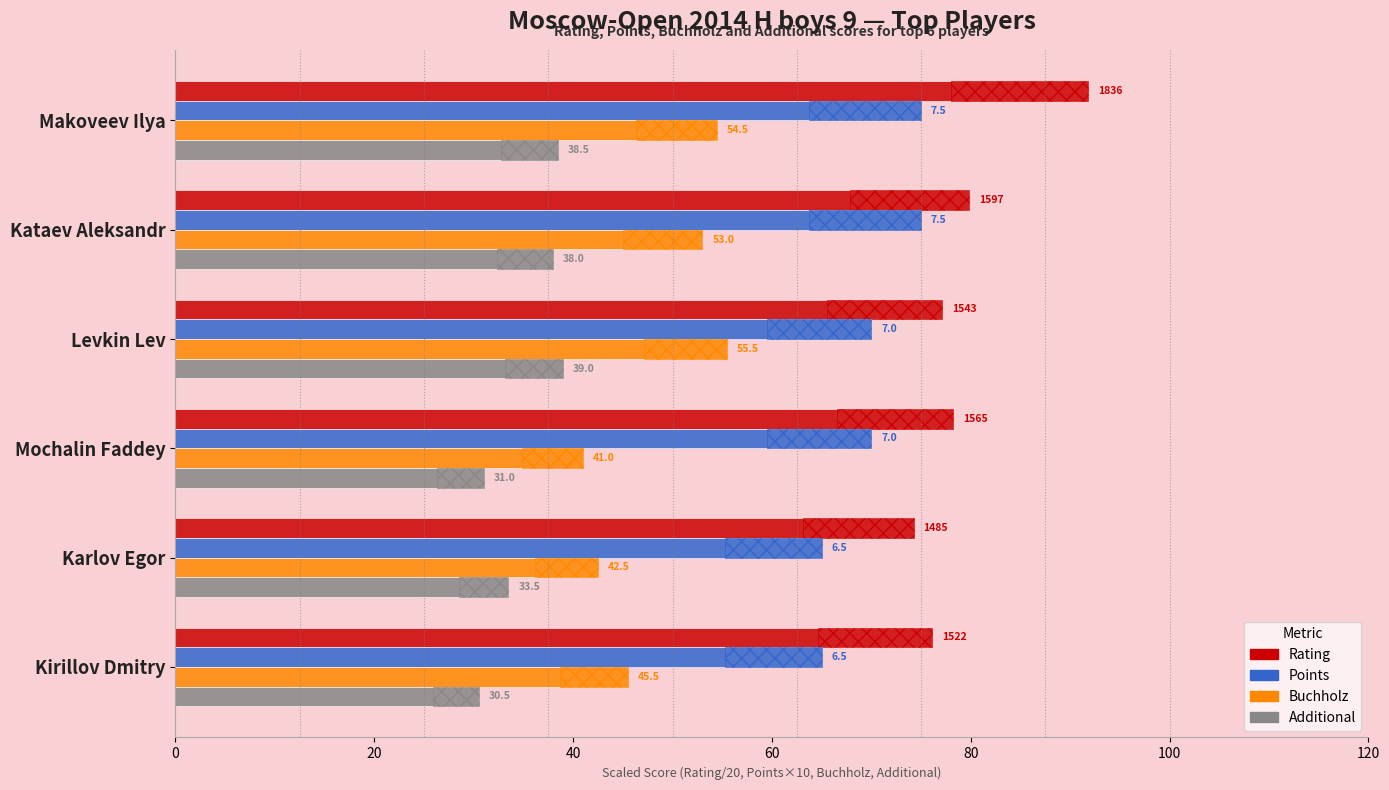

How many values in the Rating series are below 78?

3